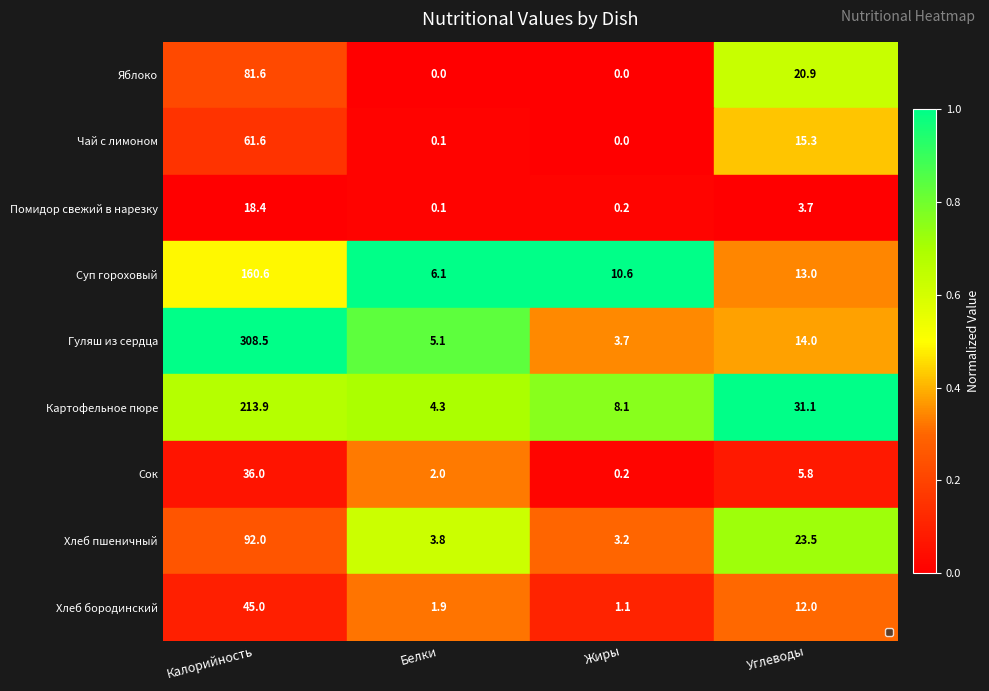

The value of Яблоко at Жиры is 0.0. True or false?

True